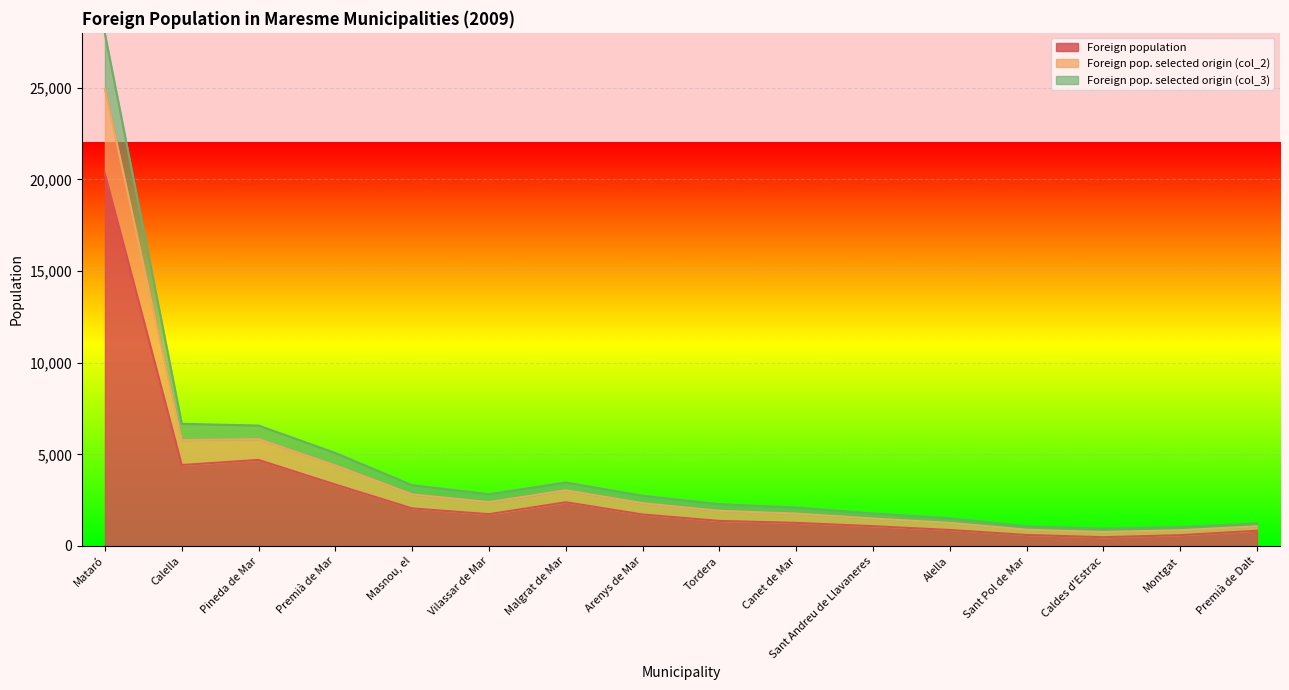

Rank the categories by Foreign population value from lowest to highest.

Caldes d'Estrac, Montgat, Sant Pol de Mar, Premià de Dalt, Alella, Sant Andreu de Llavaneres, Canet de Mar, Tordera, Arenys de Mar, Vilassar de Mar, Masnou, el, Malgrat de Mar, Premià de Mar, Calella, Pineda de Mar, Mataró